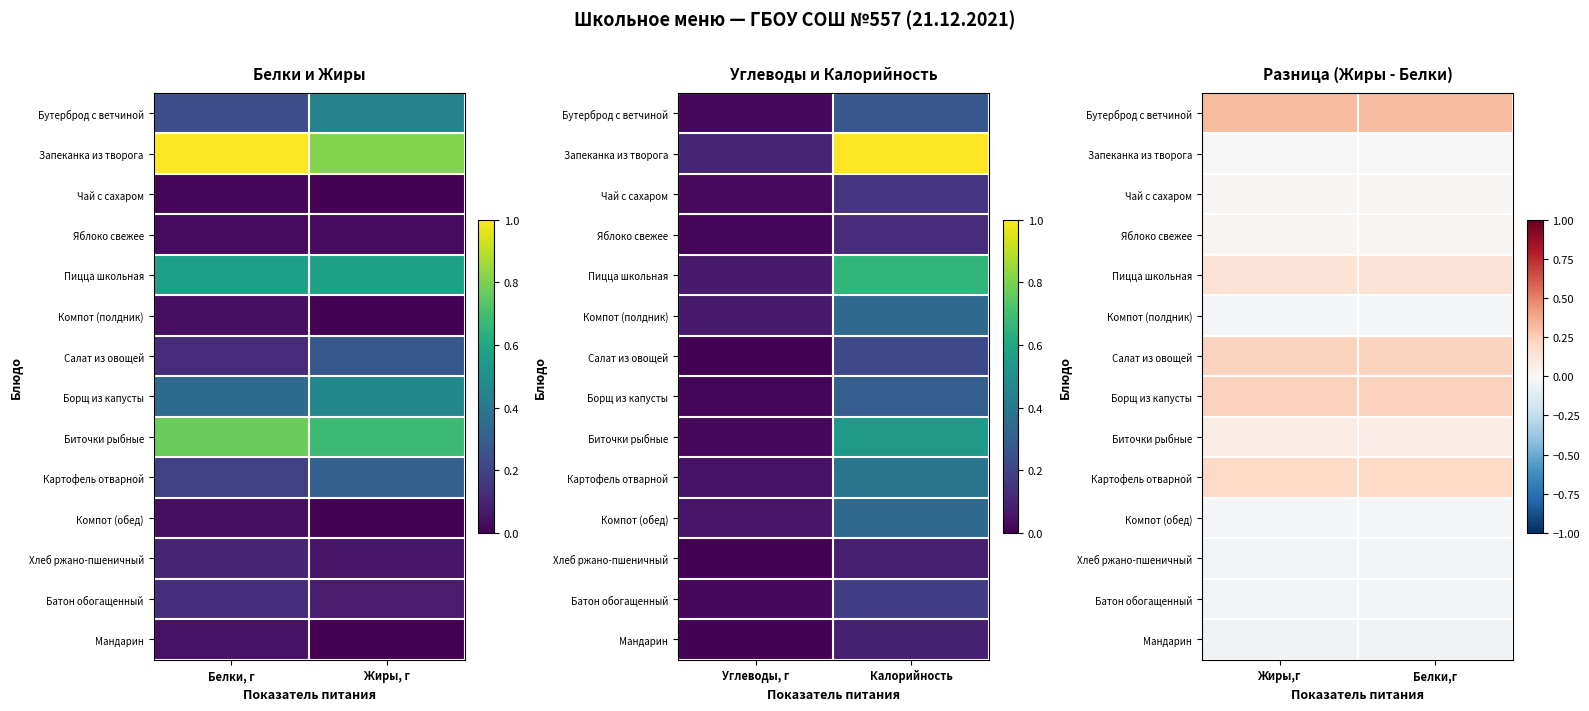

What is the total value across all series at Белки,г?

1.1